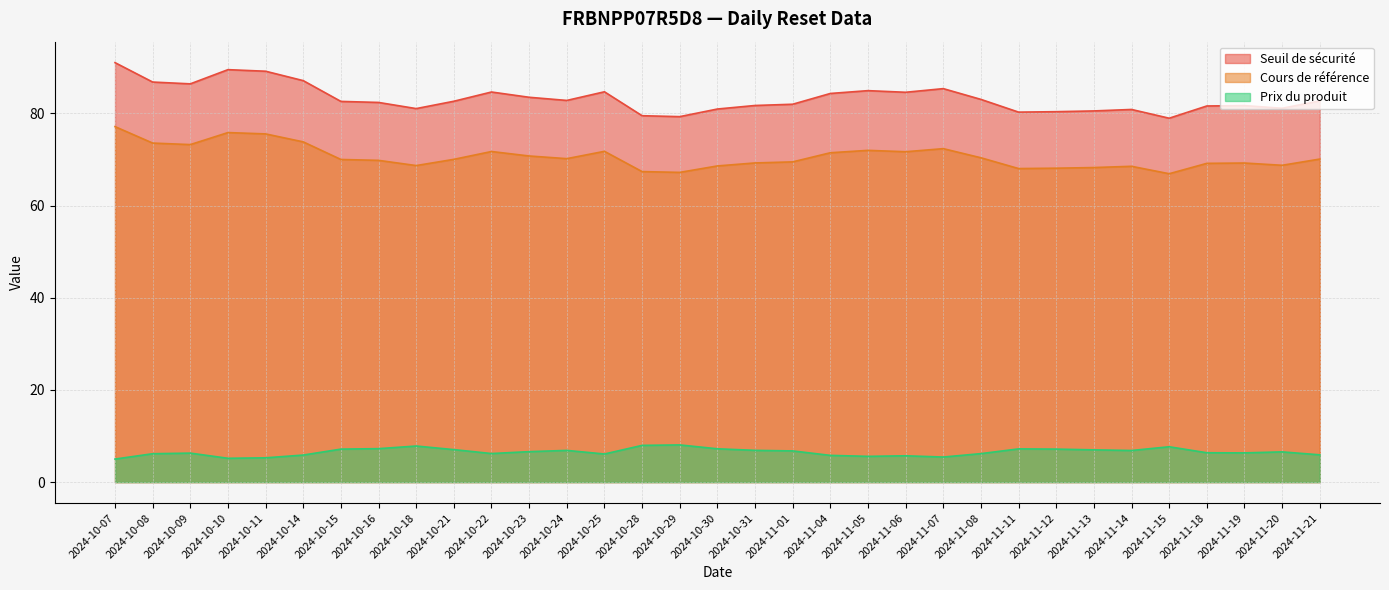

How many lines are shown in the chart?

3